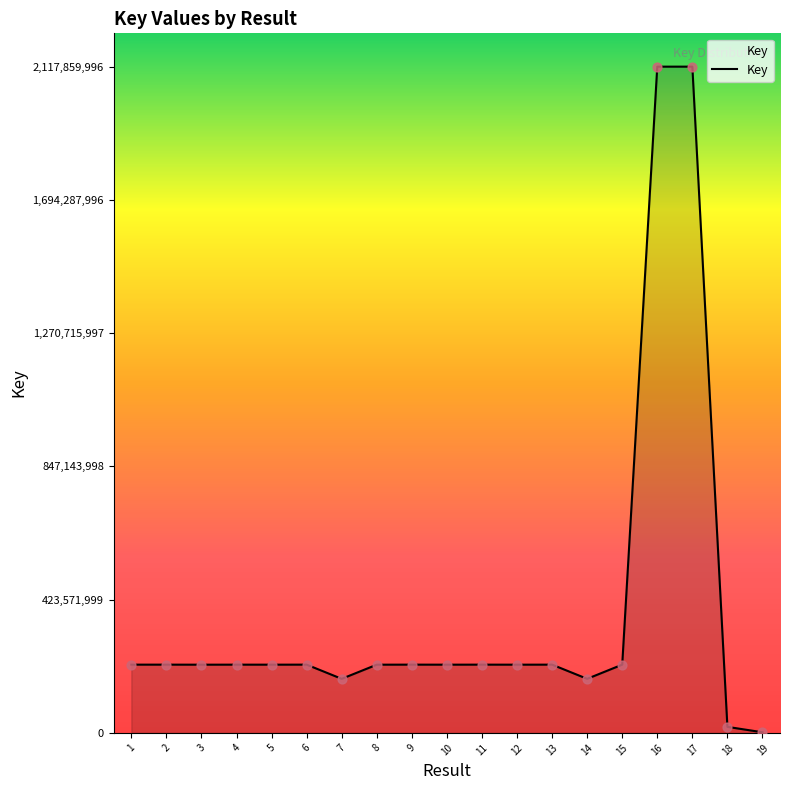

Which has a higher value, 6 or 19?

6